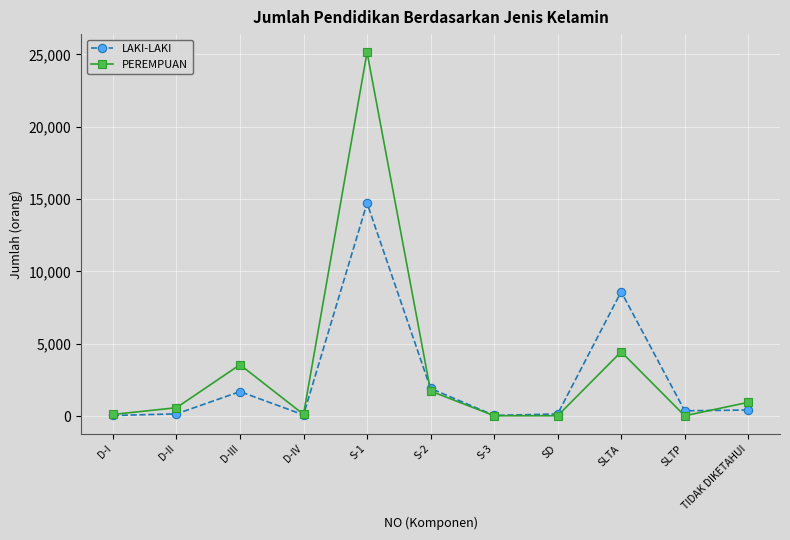

Which series has the widest spread of values?

PEREMPUAN